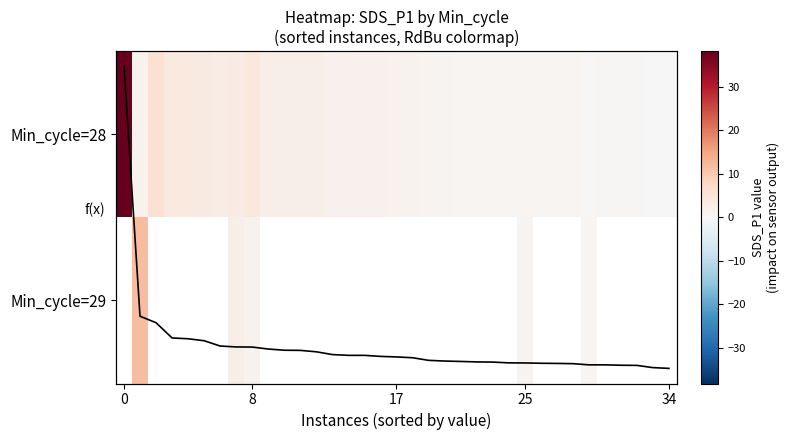

Is it true that f(x) equals 0.5 at 30?

True